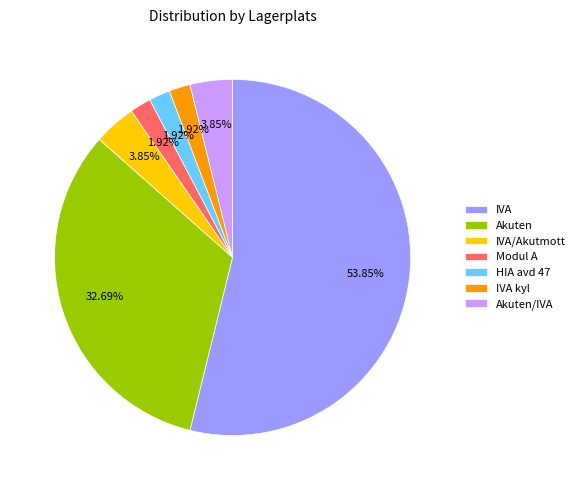

Which category has the biggest portion of the pie?

IVA